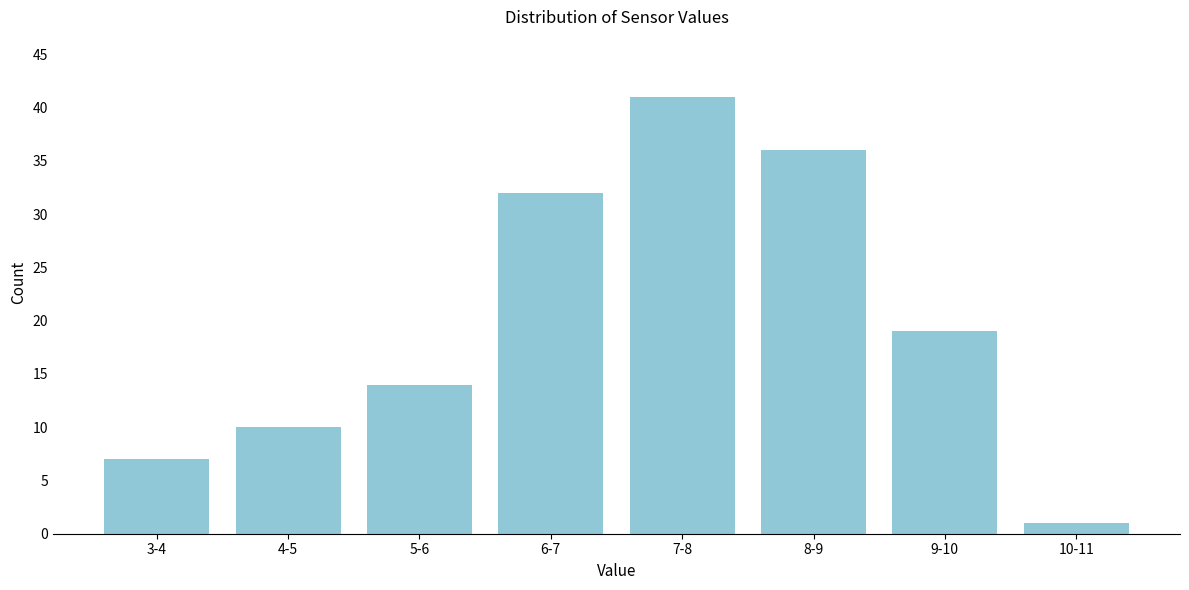

Reading left to right, extract all data points from this chart.

3-4=7	4-5=10	5-6=14	6-7=32	7-8=41	8-9=36	9-10=19	10-11=1